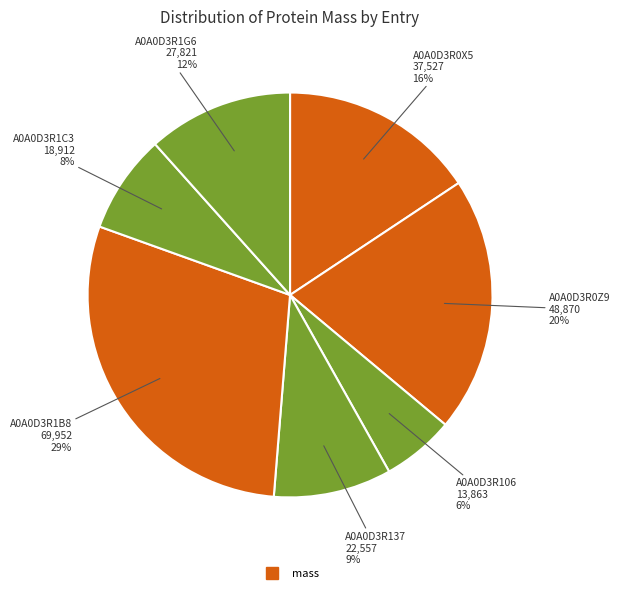

How many segments does this pie chart have?

7